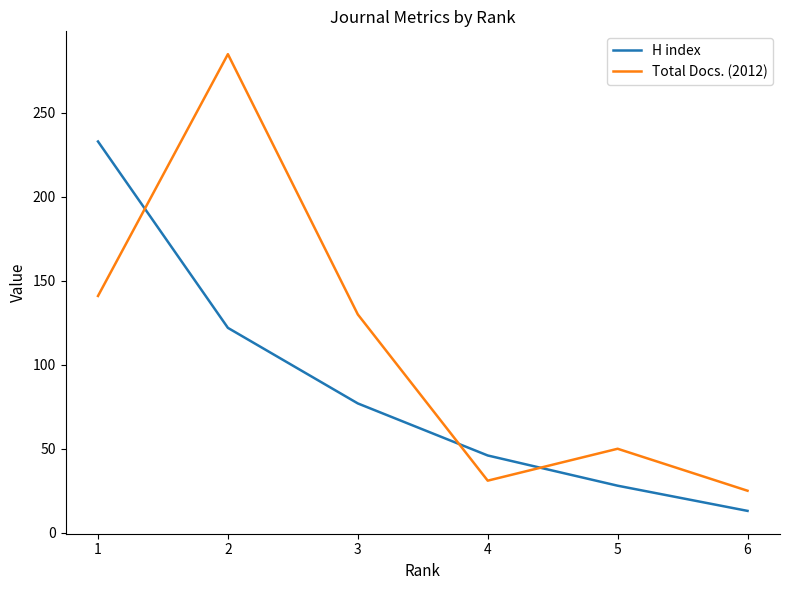

What is the sum of the H index values at 5 and 6?

41